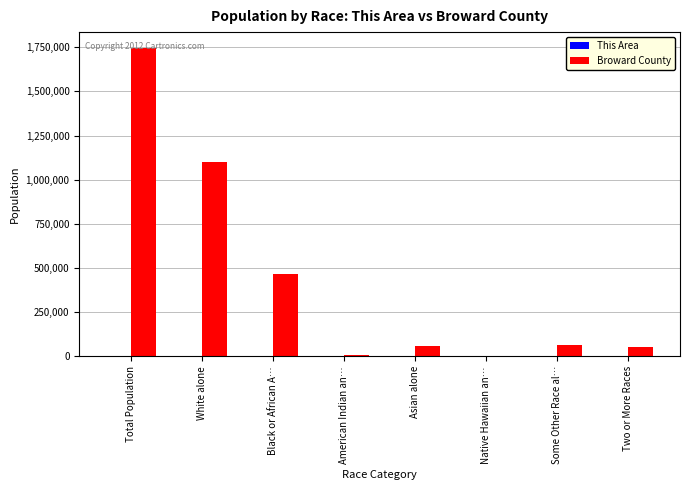

What is the greatest value displayed?

1748066